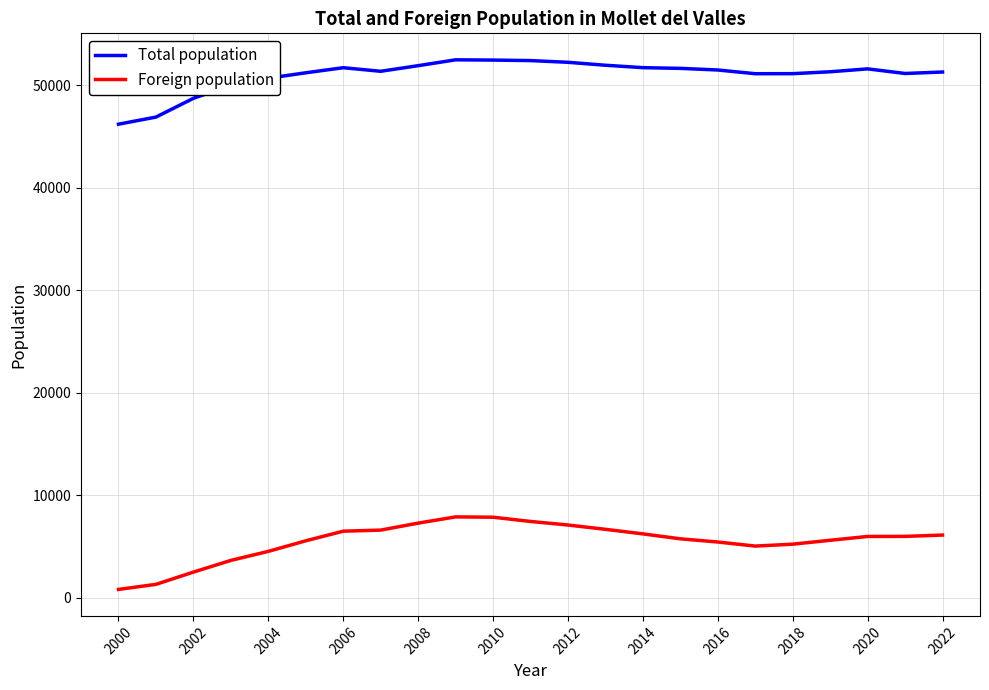

Rank the series by their maximum value, from lowest to highest.

Foreign population, Total population